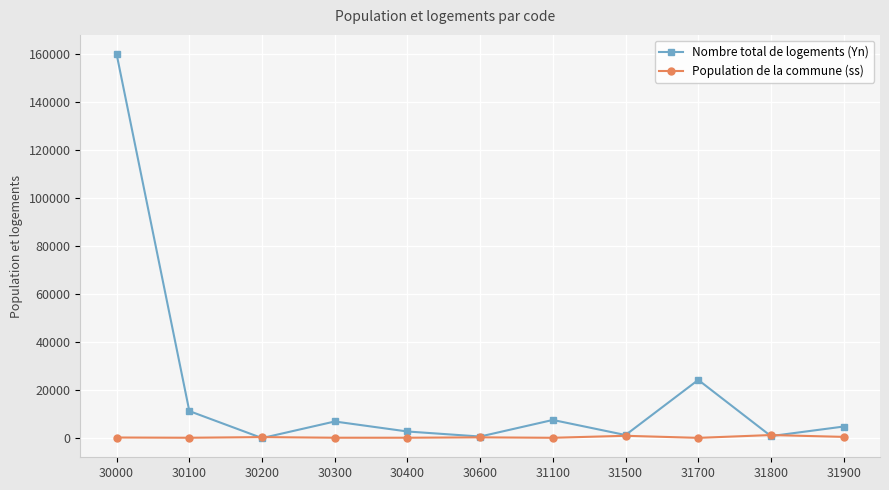

At which label does Nombre total de logements (Yn) reach its peak?

30000